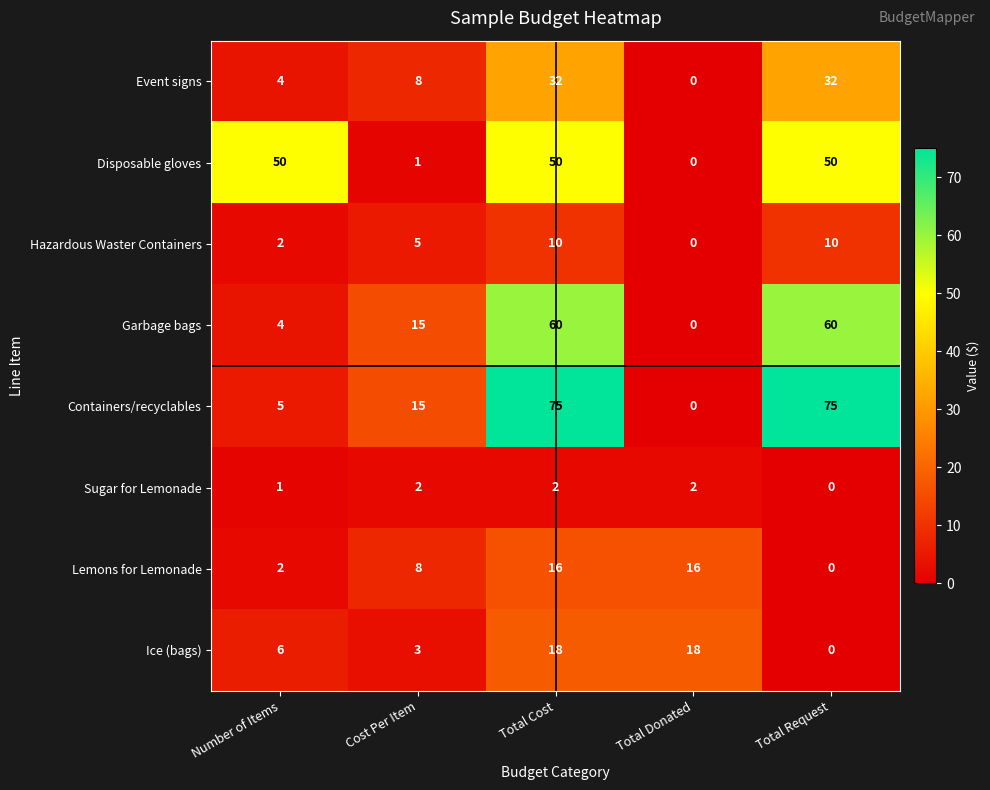

What is the sum of all Disposable gloves values?

151